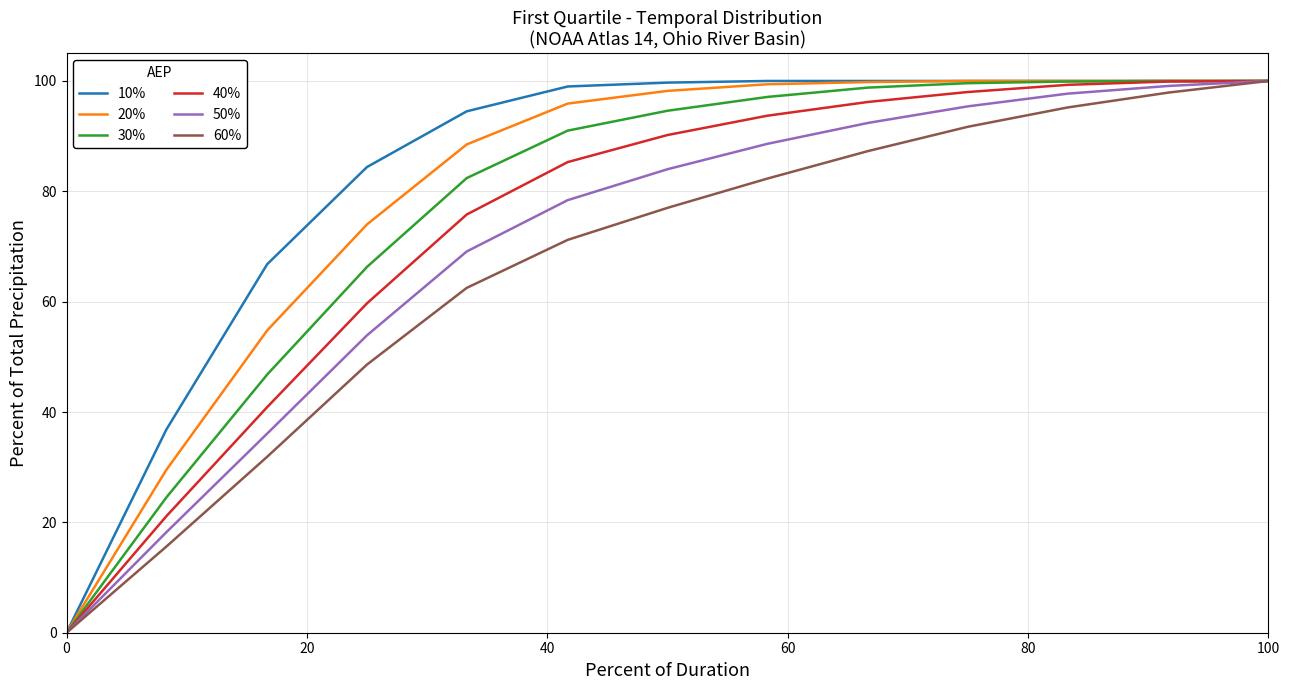

What is the highest value of the 50% series?

100.0